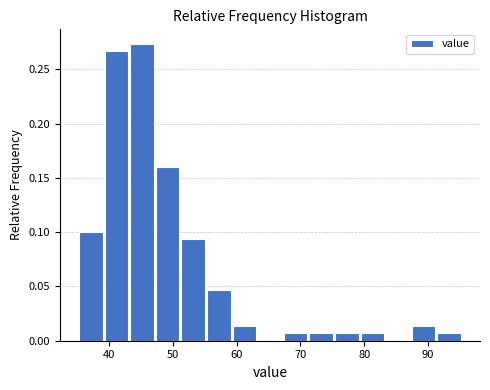

How tall is the bar that spans 91 to 95 on the x-axis? Neither the bar edges nor the heights are printed on the chart, so give them approximately, as read against the axes.

0.005